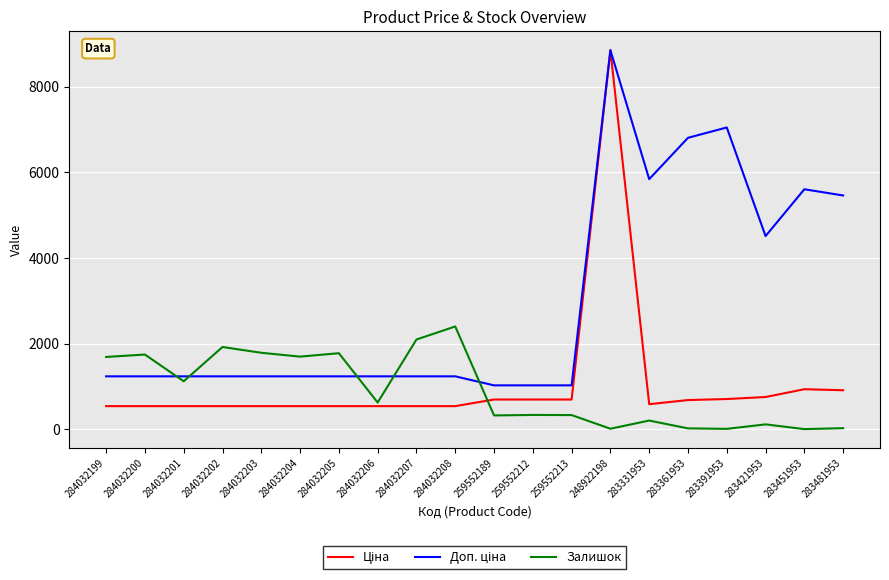

The Залишок series shows 2401.0 at 284032208. True or false?

True